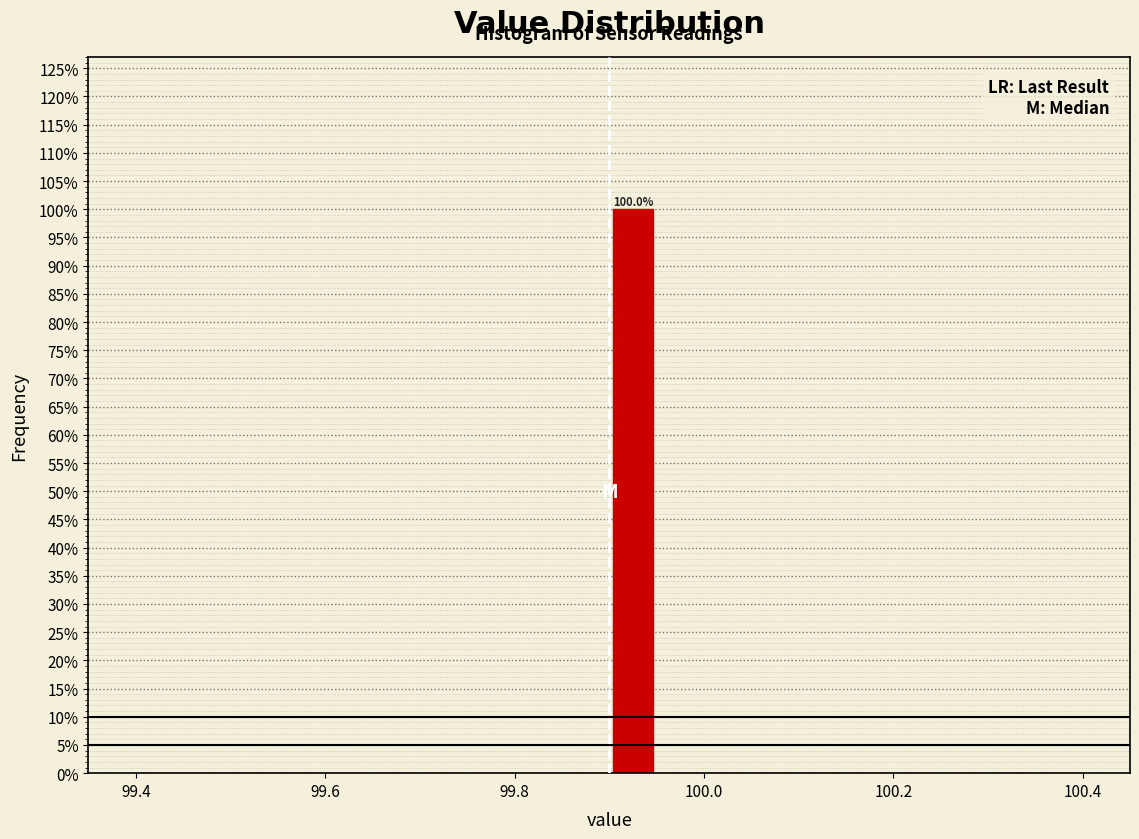

Read against the x-axis, roughly where is the centre of the tallest bar?

99.92